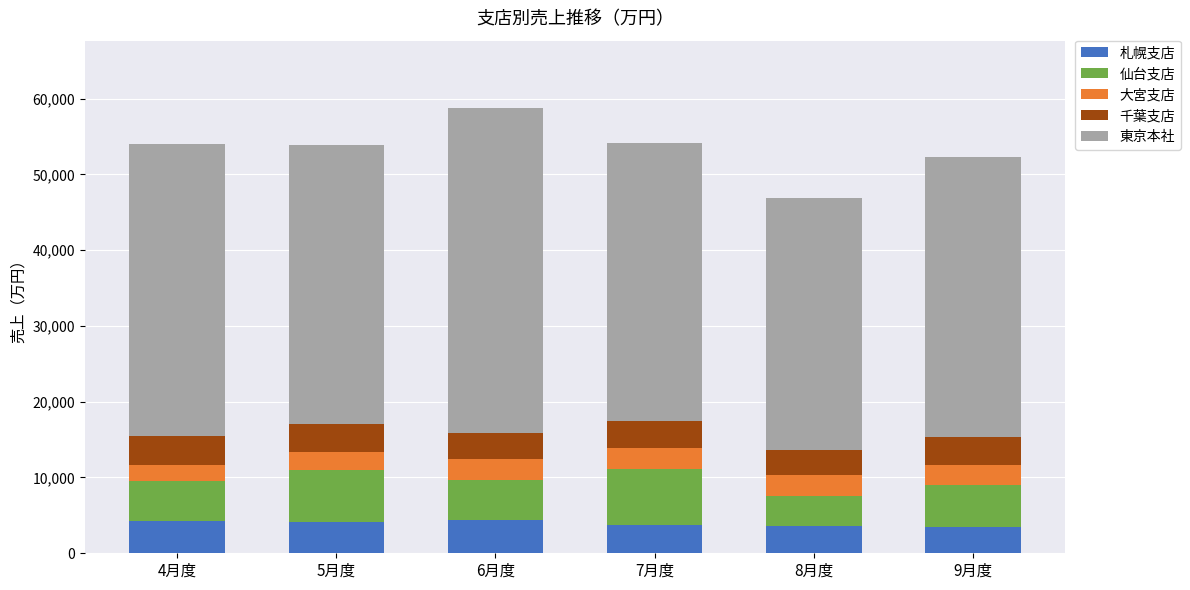

What is the maximum value for 札幌支店?

4418